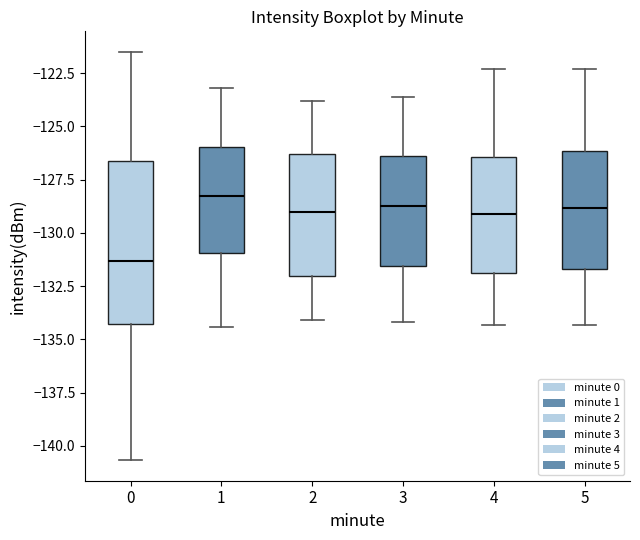

Where does the lower whisker of the box at x = 1 end on the y-axis? The values are not printed on the chart, so give them approximately, as read against the axis.

-134.5